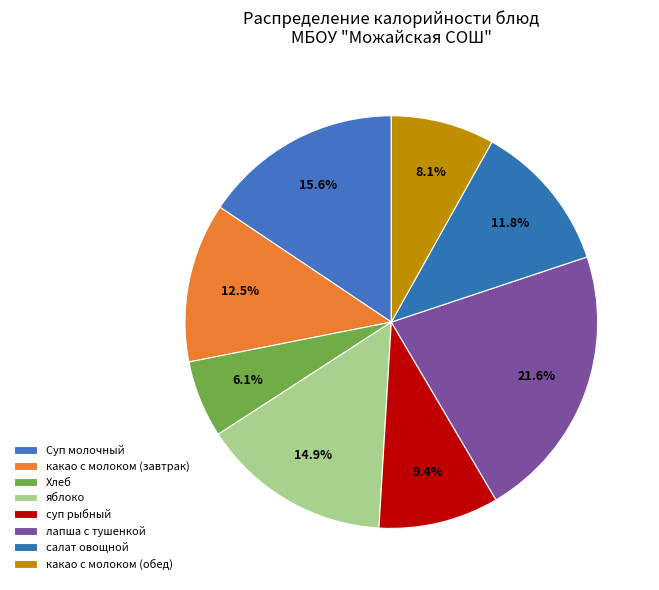

To the nearest percent, what percentage of the pie is салат овощной?

12%